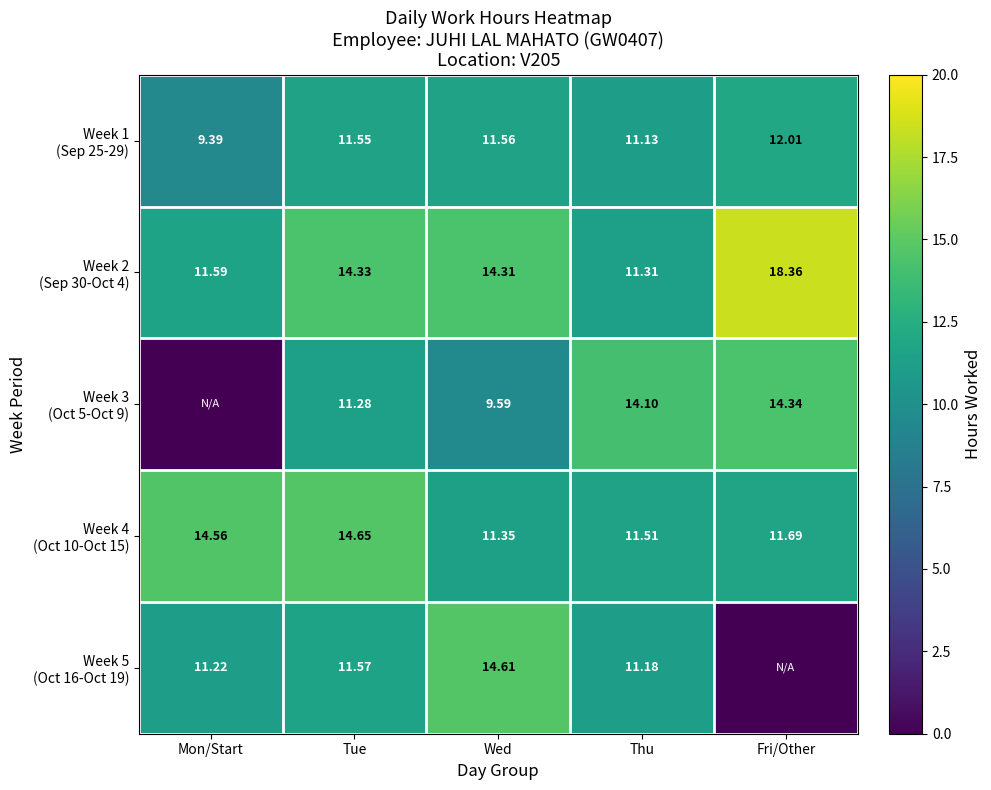

Is the value of Week 5 (Oct 16-Oct 19) at Thu greater than the value of Week 2 (Sep 30-Oct 4) at Mon/Start?

No